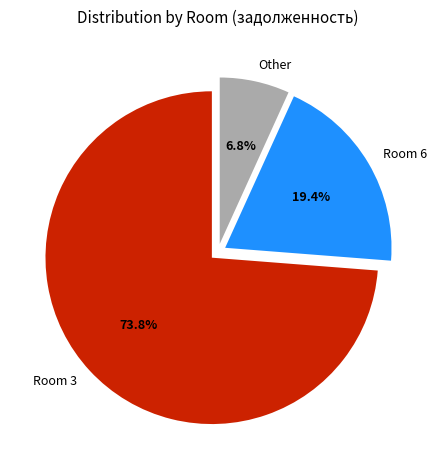

Combined, what portion of the pie is Room 6 and Room 3?

93.2%